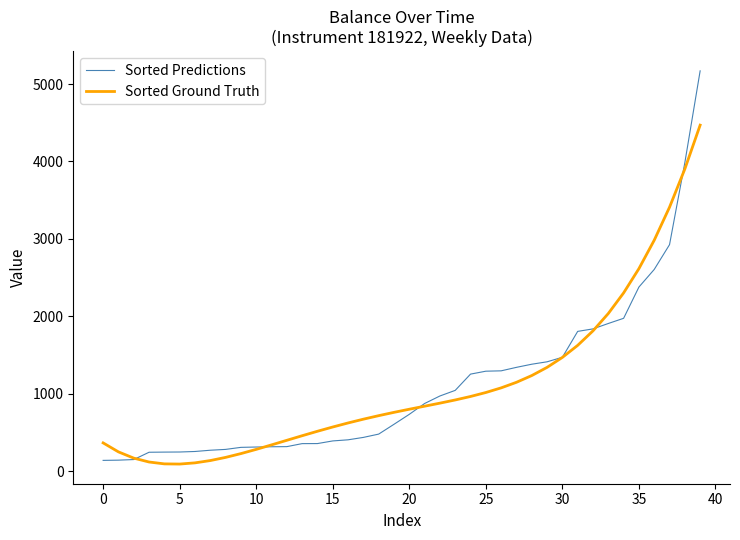

Rank the series by their maximum value, from highest to lowest.

Sorted Predictions, Sorted Ground Truth